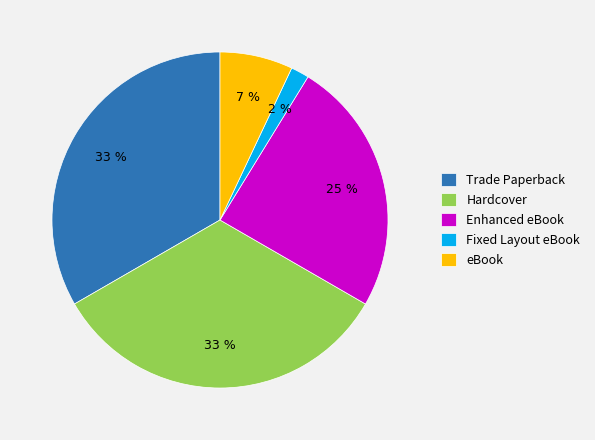

What is the smallest slice in the pie chart?

Fixed Layout eBook